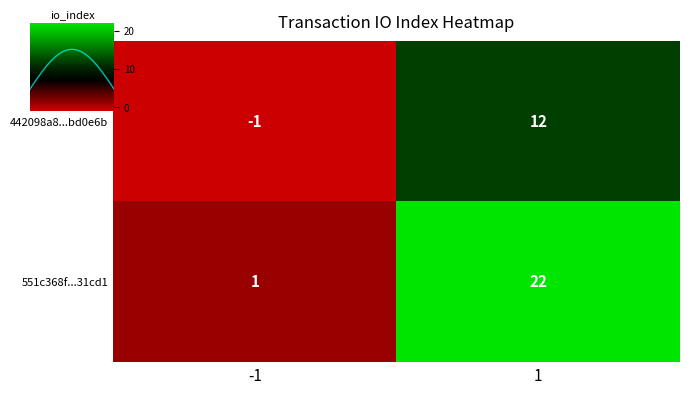

Count the number of data series in this chart.

2